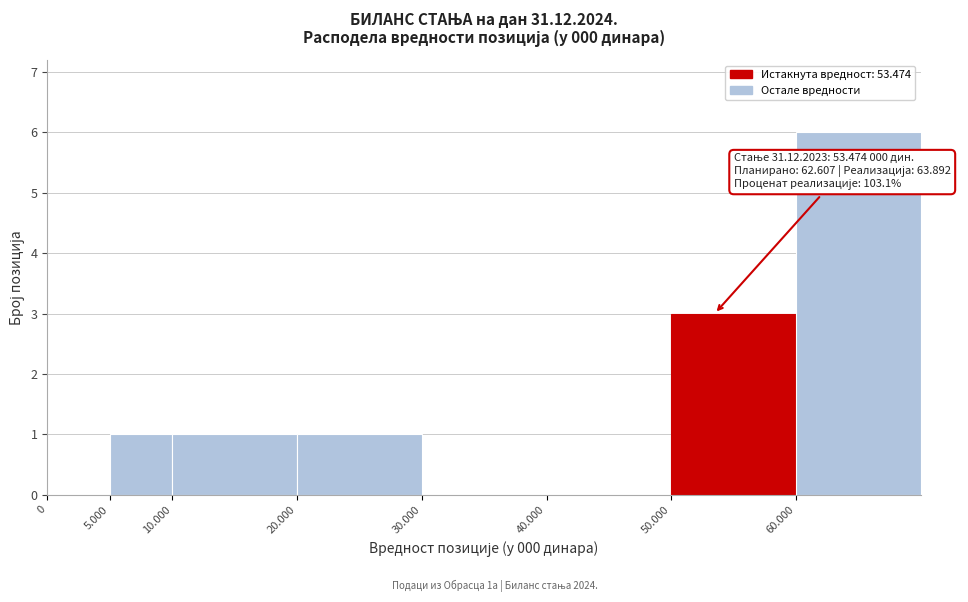

Reading left to right, extract all data points from this chart.

0=0	5.000=1	10.000=1	20.000=1	30.000=0	40.000=0	50.000=3	60.000=6